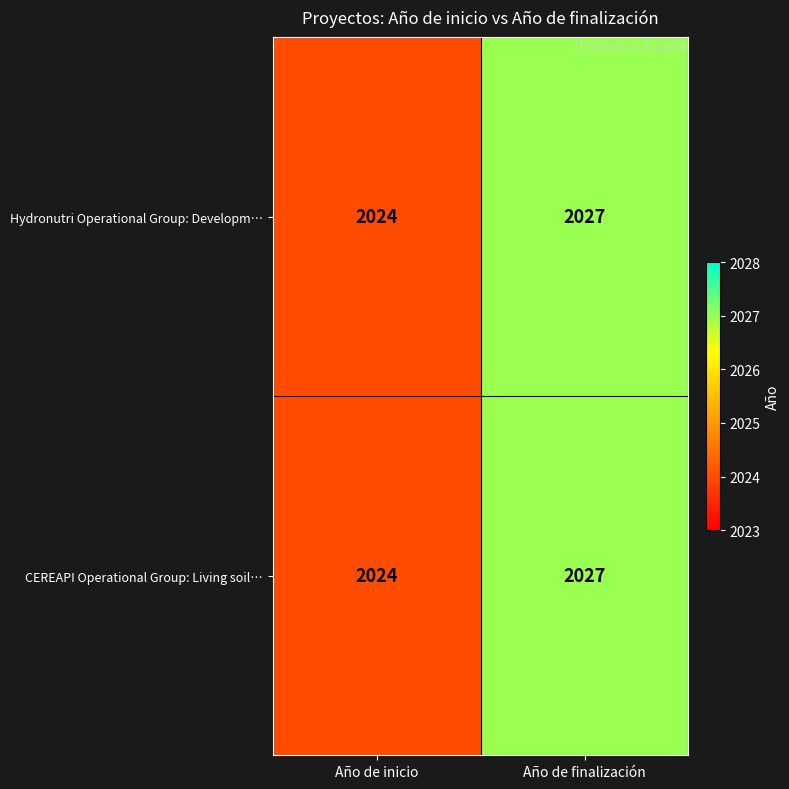

Reading left to right, list all the values displayed in this chart.

Hydronutri Operational Group: Developm…: 2024	2027
CEREAPI Operational Group: Living soil…: 2024	2027